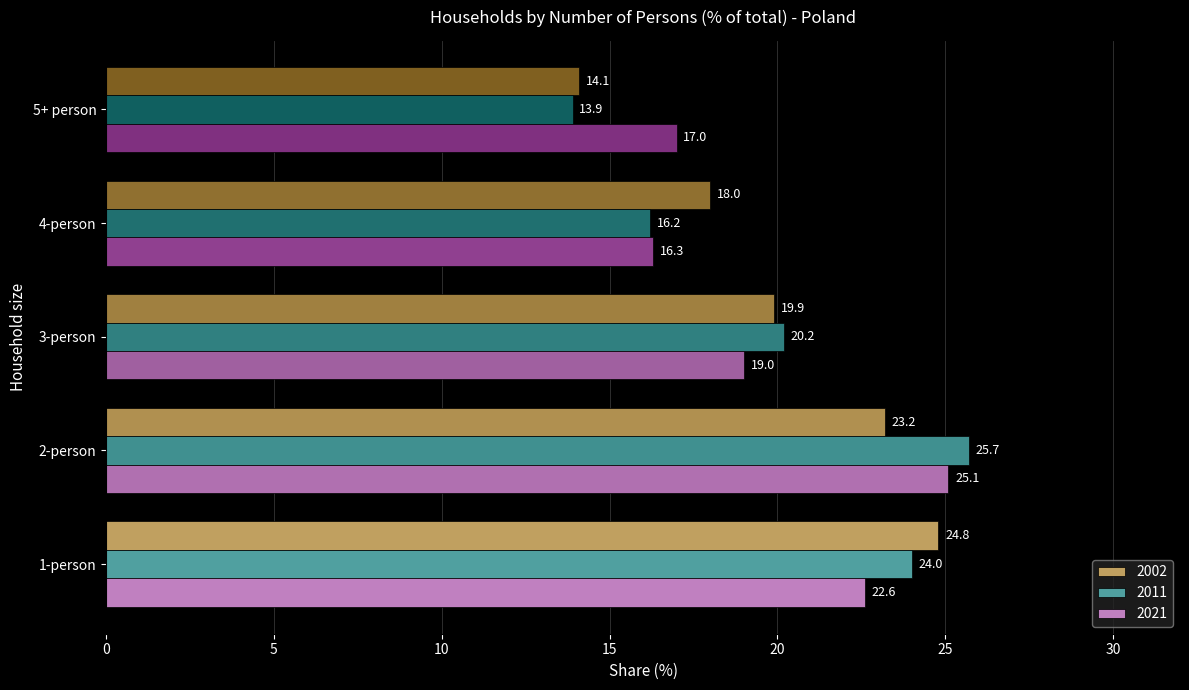

Which series has the widest spread of values?

2011